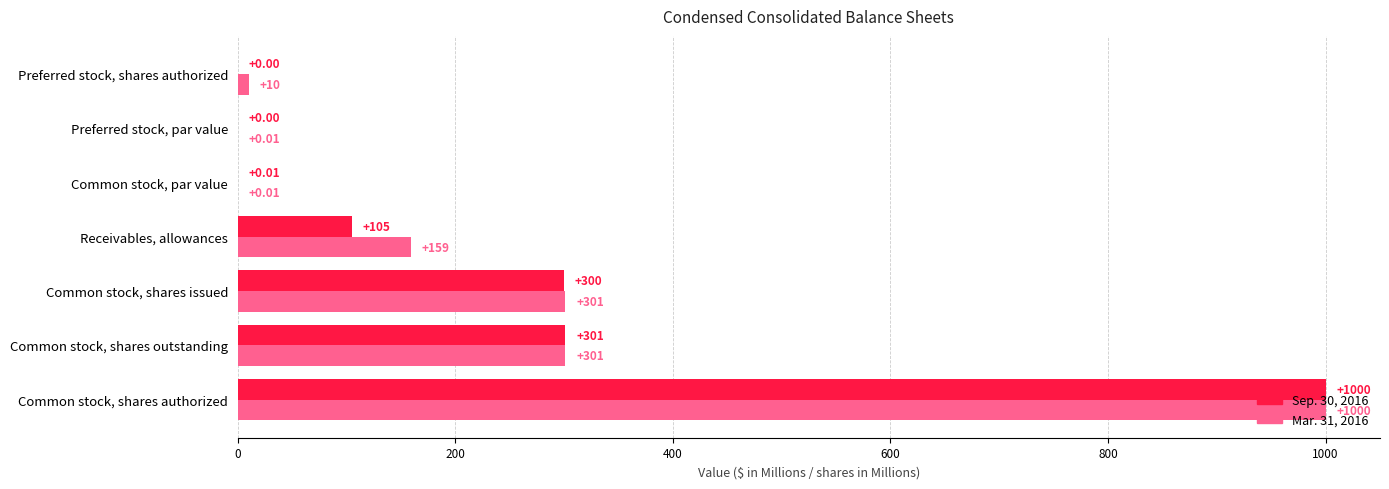

Is the value of Mar. 31, 2016 at Common stock, par value greater than the value of Sep. 30, 2016 at Preferred stock, par value?

Yes